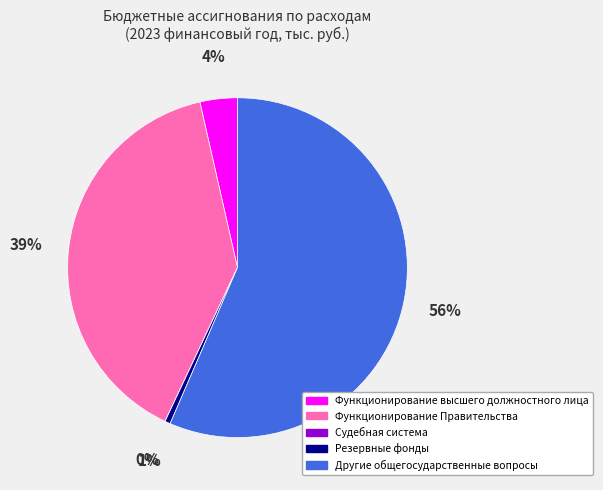

Does Функционирование Правительства account for over 50% of the chart?

No